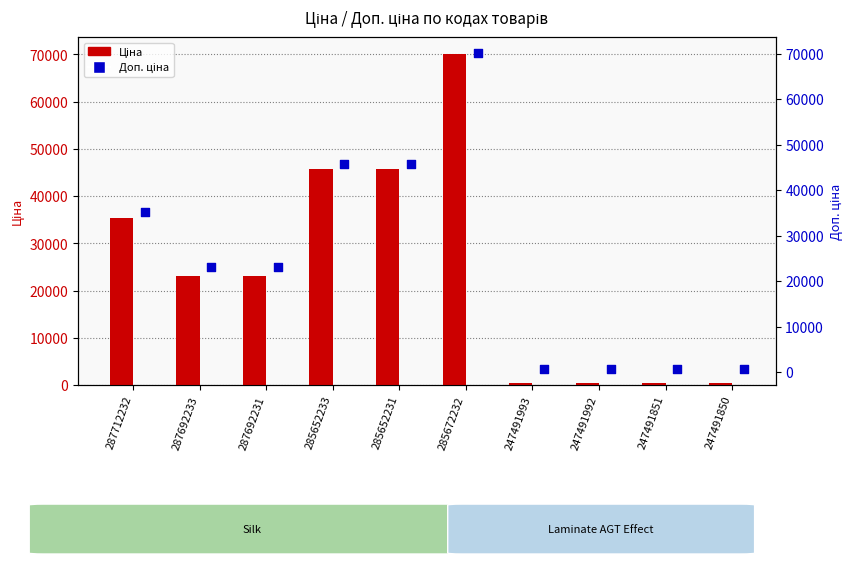

Which series has the largest Y range (max minus min)?

Ціна